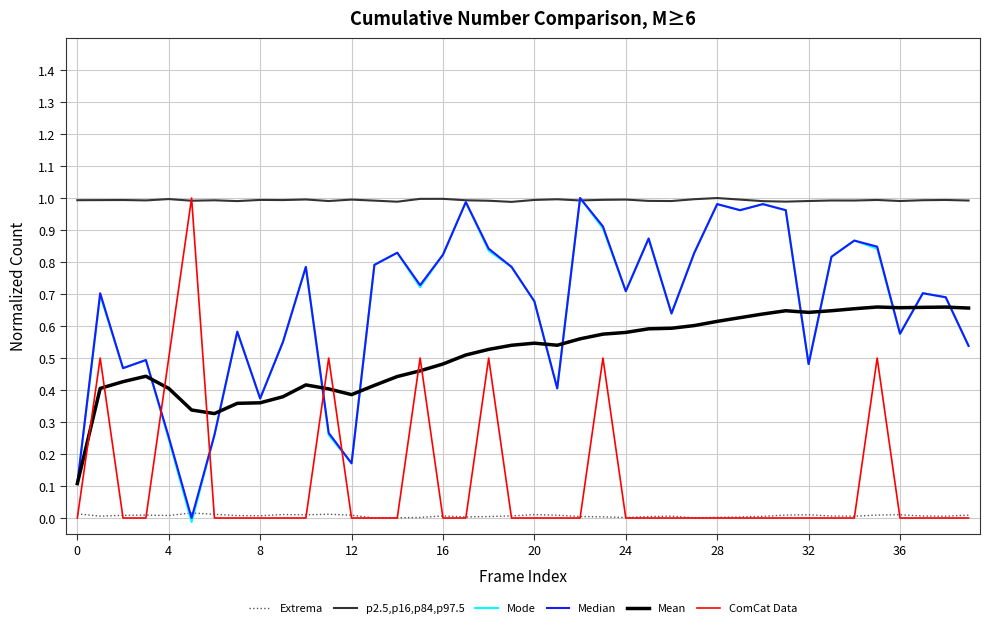

Which series ends up on top after the final intersection of ComCat Data and Mode?

Mode